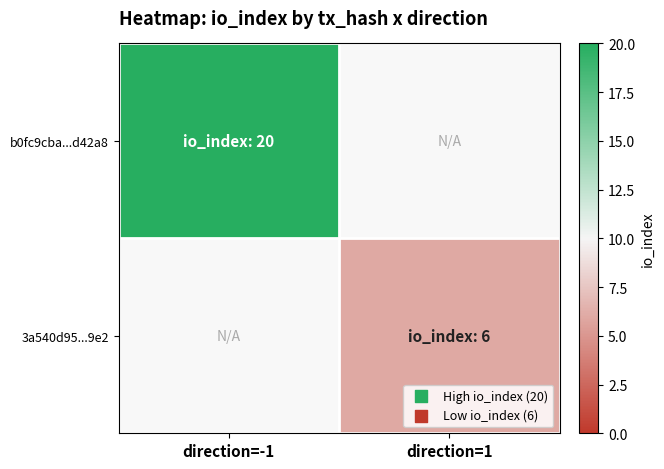

Is the value of 3a540d95...9e2 at direction=1 greater than the value of b0fc9cba...d42a8 at direction=1?

No